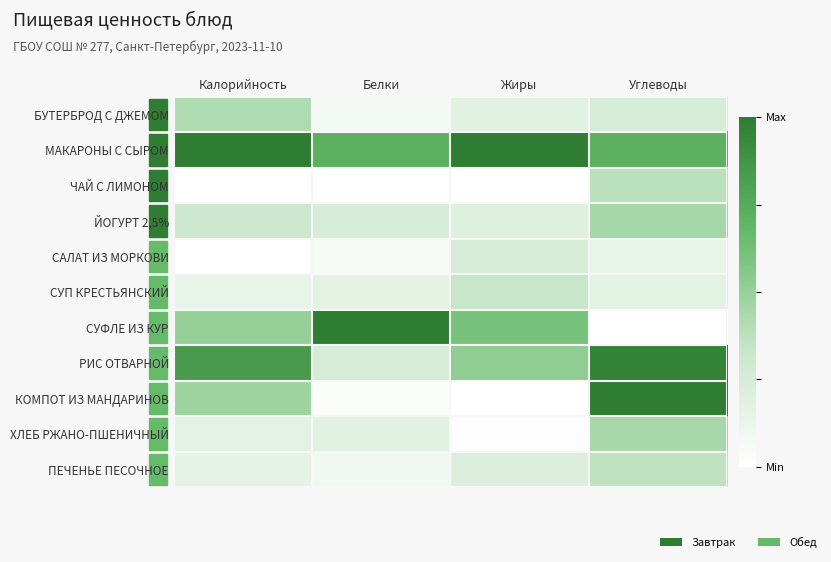

At how many categories does at least one series exceed 0?

4